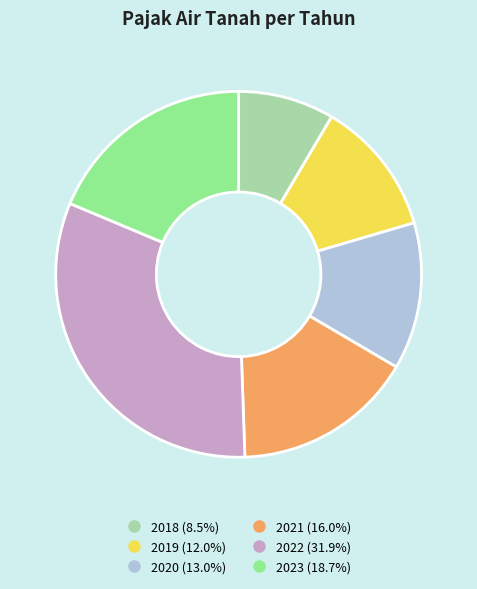

Between 2020 and 2018, which is larger?

2020